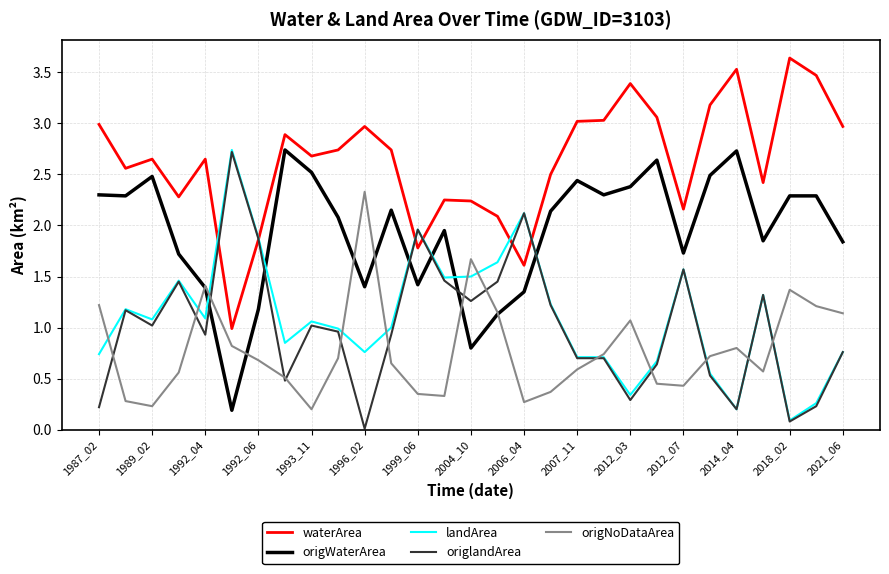

True or false: waterArea and origWaterArea cross at least once.

False